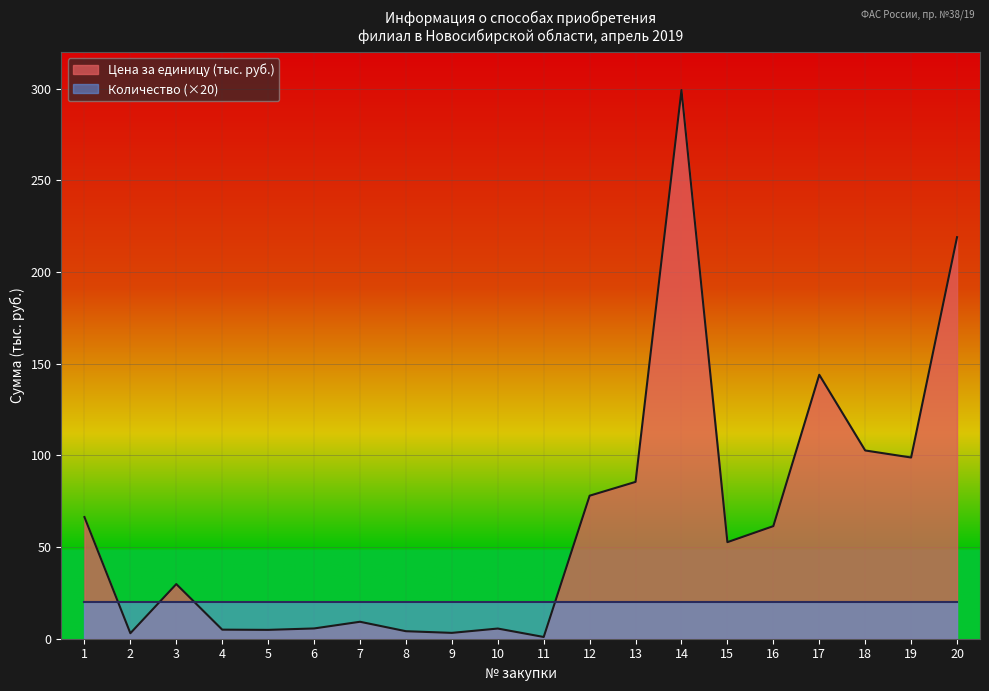

What is the maximum value shown in the chart?

299.2